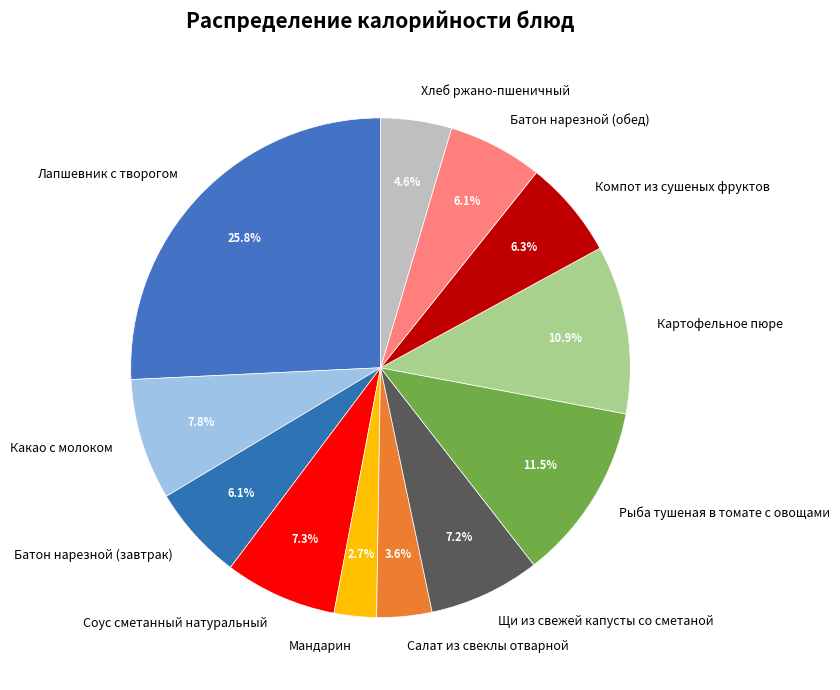

Which category has the biggest portion of the pie?

Лапшевник с творогом